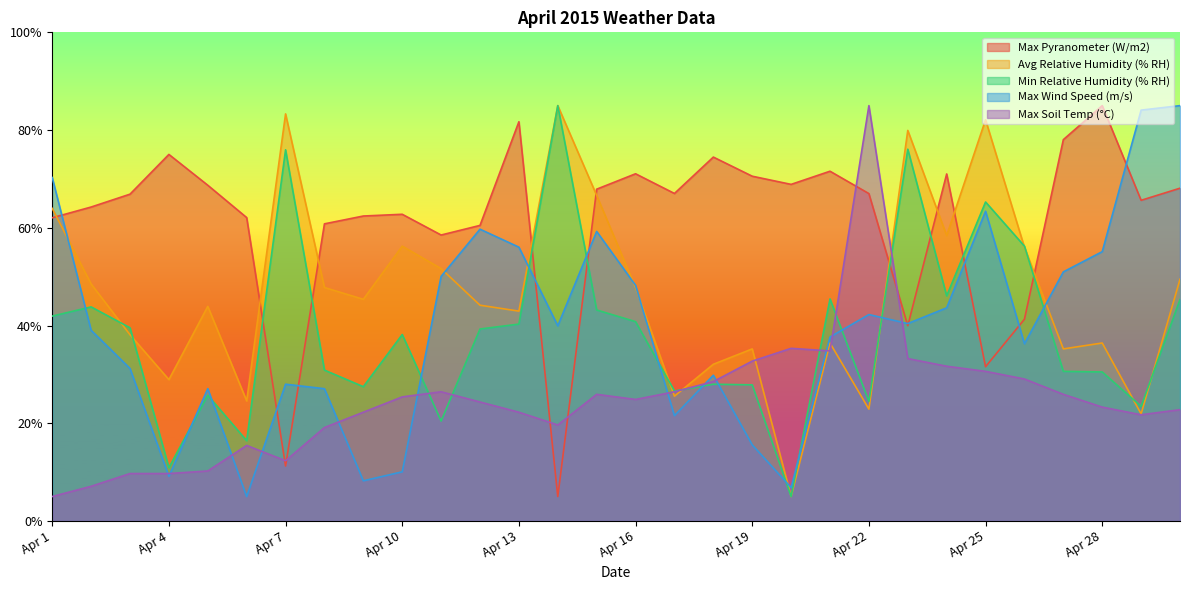

Where is Max Soil Temp (°C) nearest to the value 44?

Apr 20